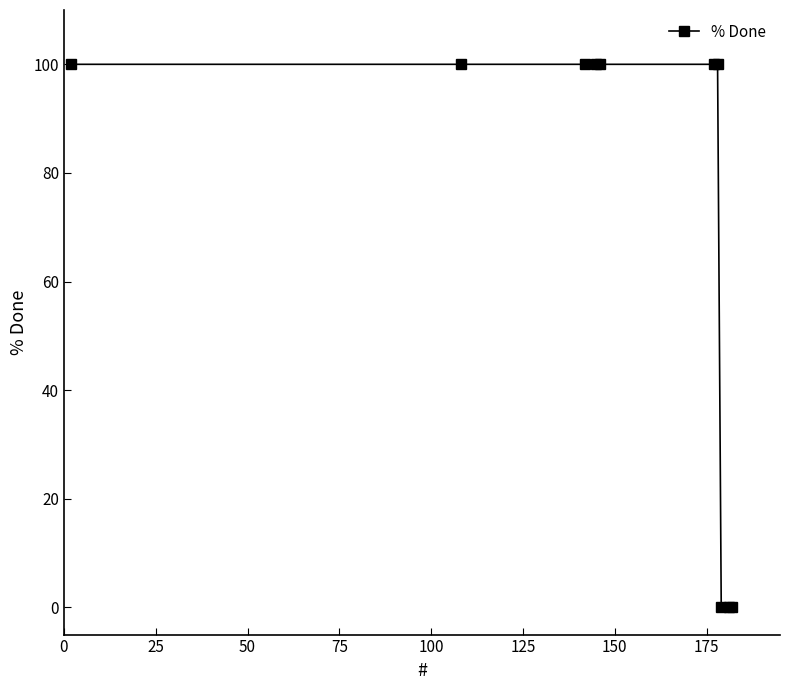

How many distinct data groups are displayed?

1